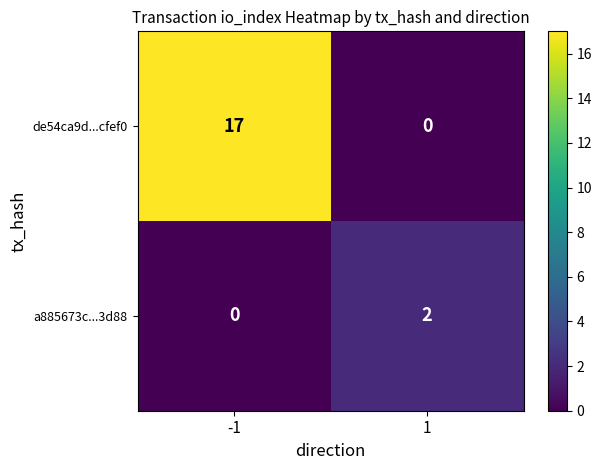

What is the greatest value displayed?

17